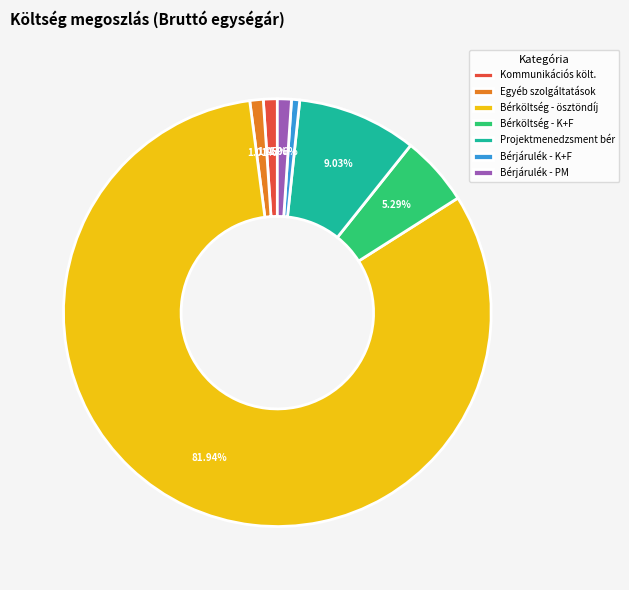

Which slice is the largest?

Bérköltség - ösztöndíj